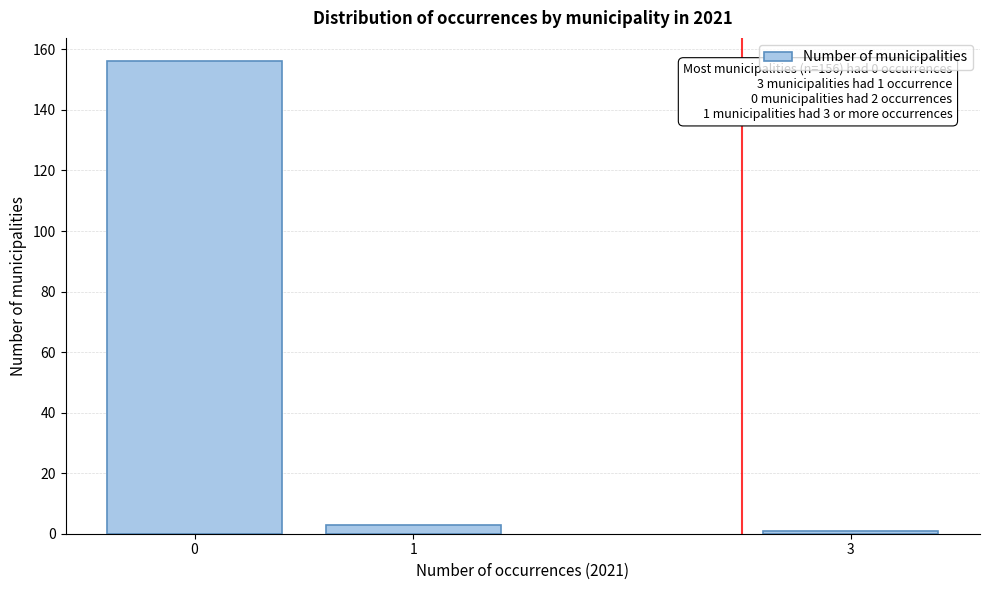

Reading right to left, what are all the values shown in this chart?

1	3	156